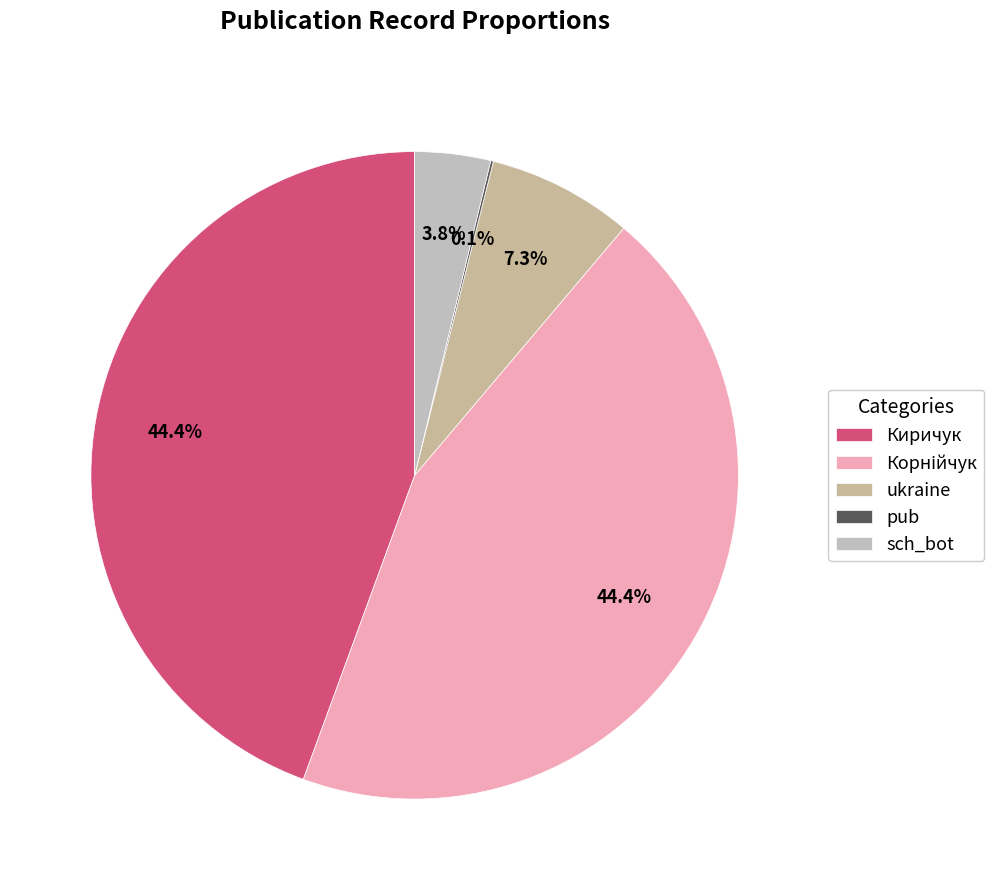

Count the number of slices in the pie.

5